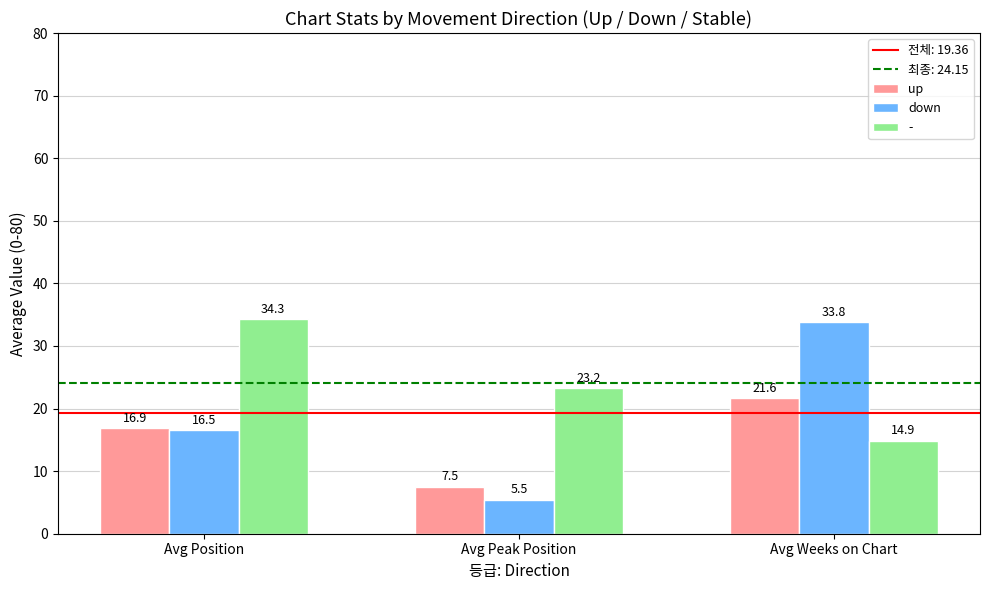

How many groups of bars are there?

3